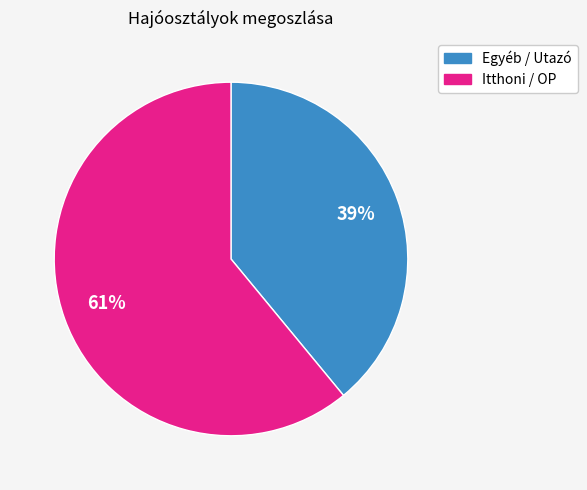

Is there a majority slice in this chart?

Yes